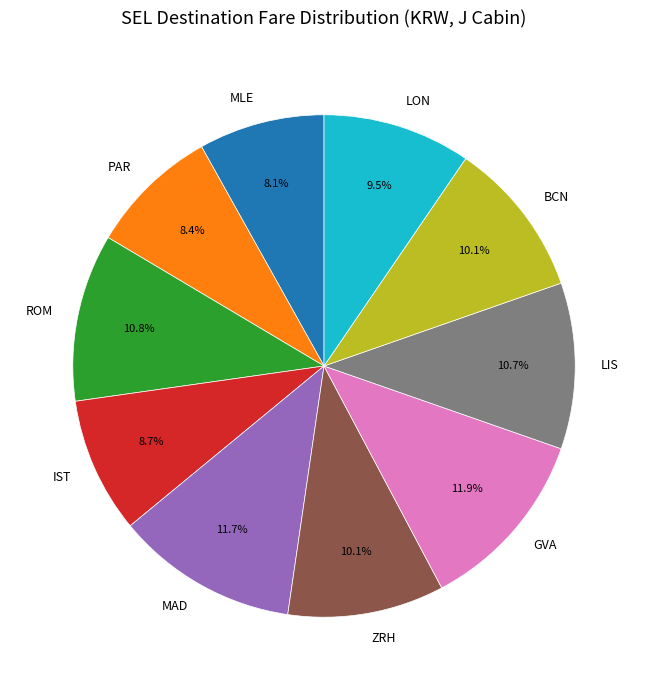

Is there a majority slice in this chart?

No